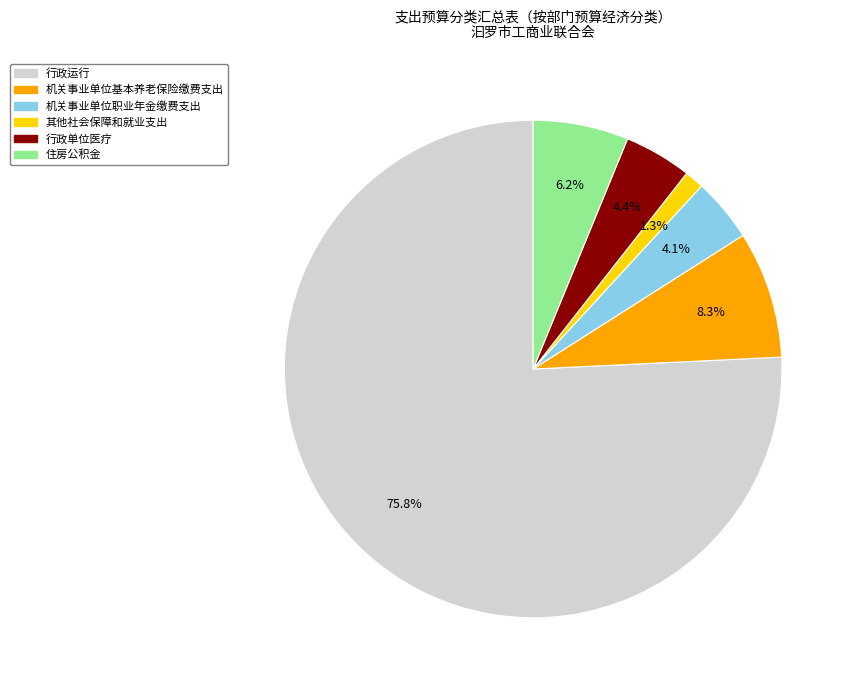

Is it true that 行政运行 is 84% of the pie?

False